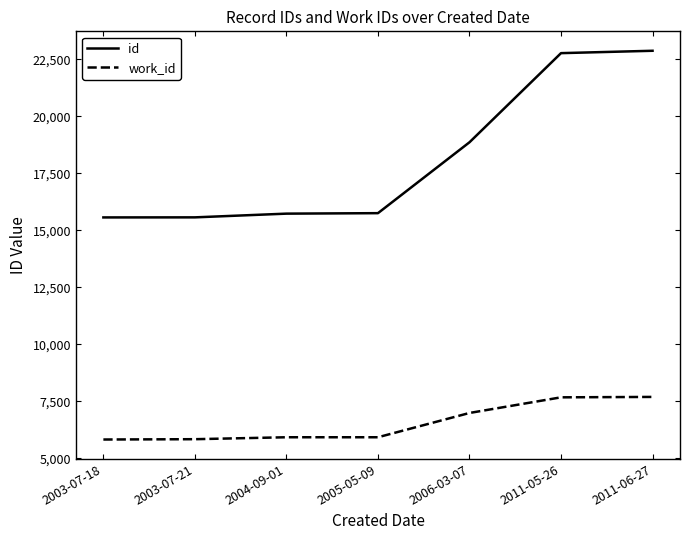

Which series has the largest range (max minus min)?

id